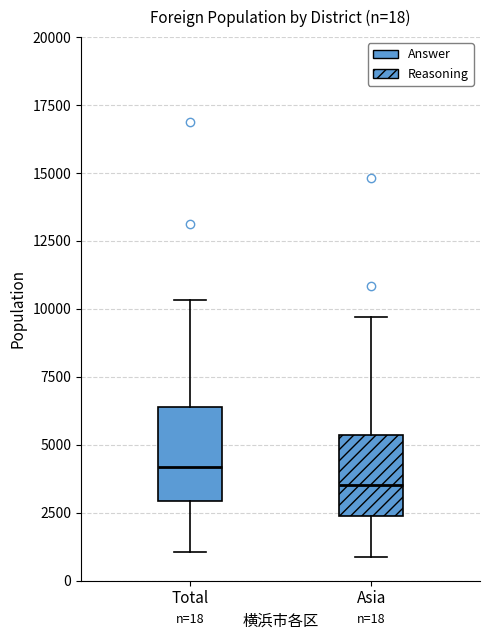

Which box's median line is the lowest?

Asia